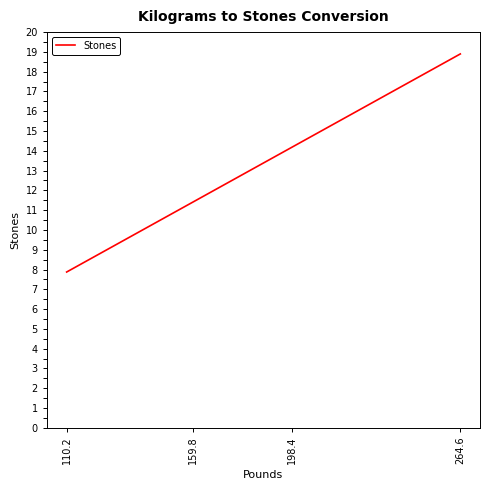

Reading left to right, transcribe all the data shown in this chart.

7.9	11.4	14.2	18.9